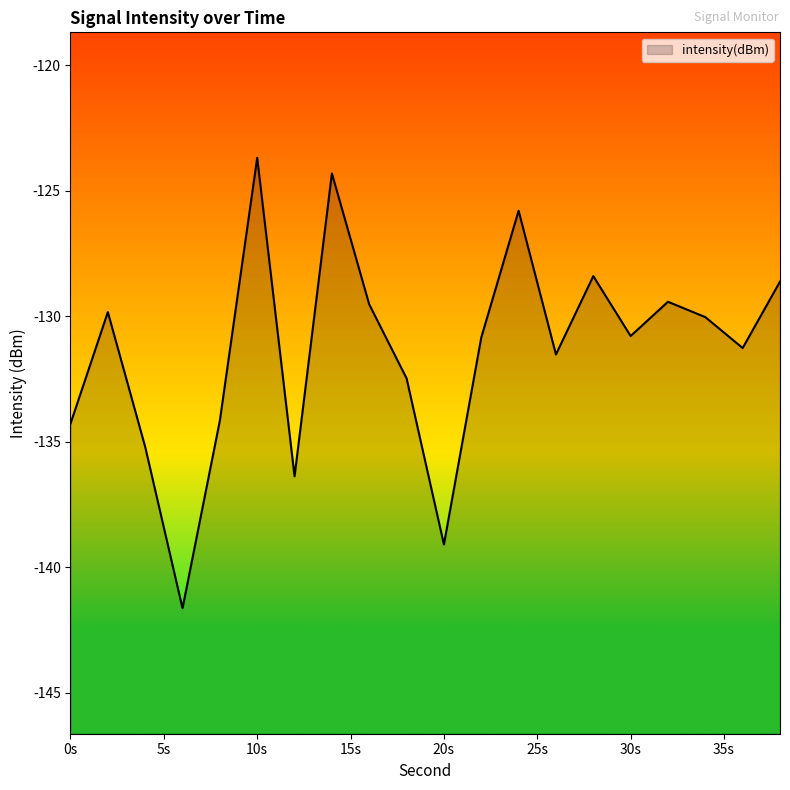

At which category does the data reach its first local valley?

6